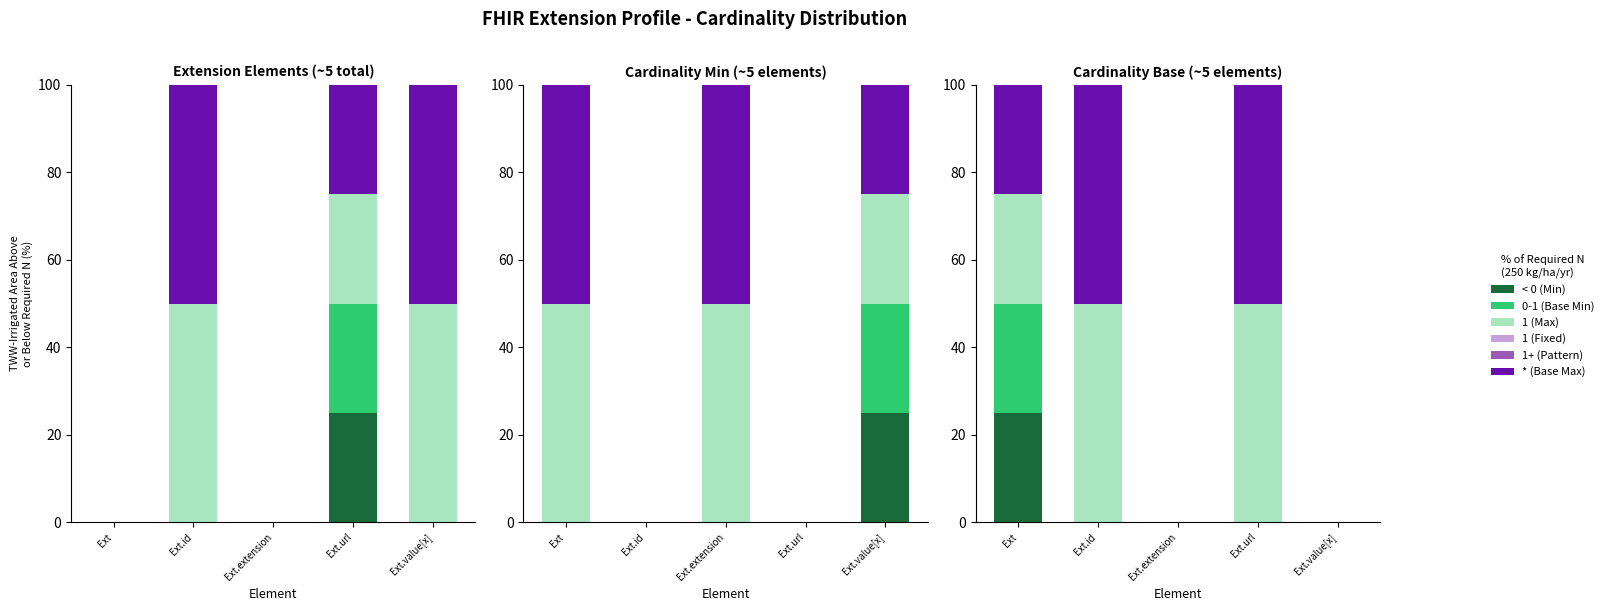

How many data points does each series have?

5